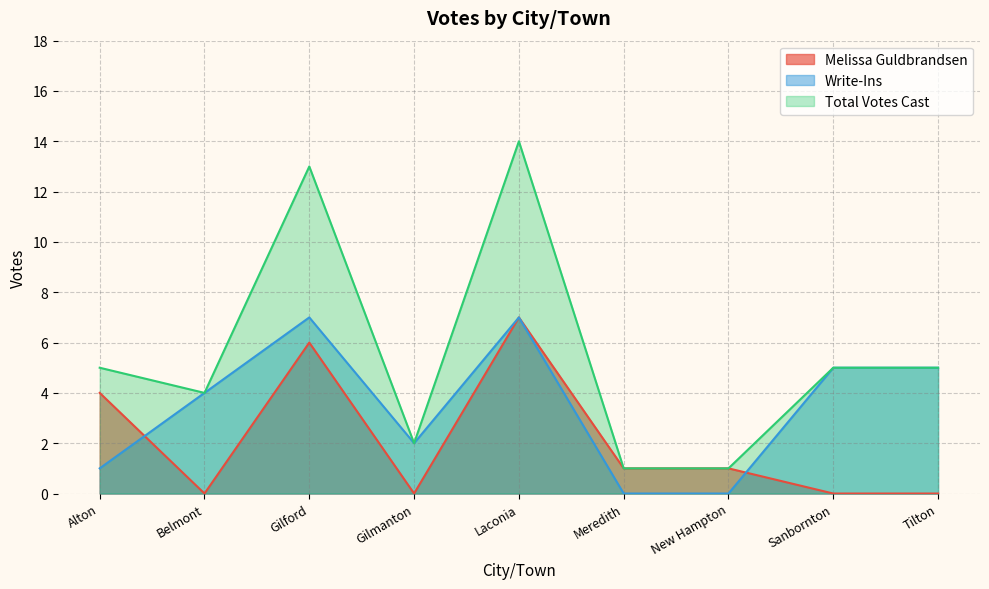

At which category is the sum across all series the highest?

Laconia